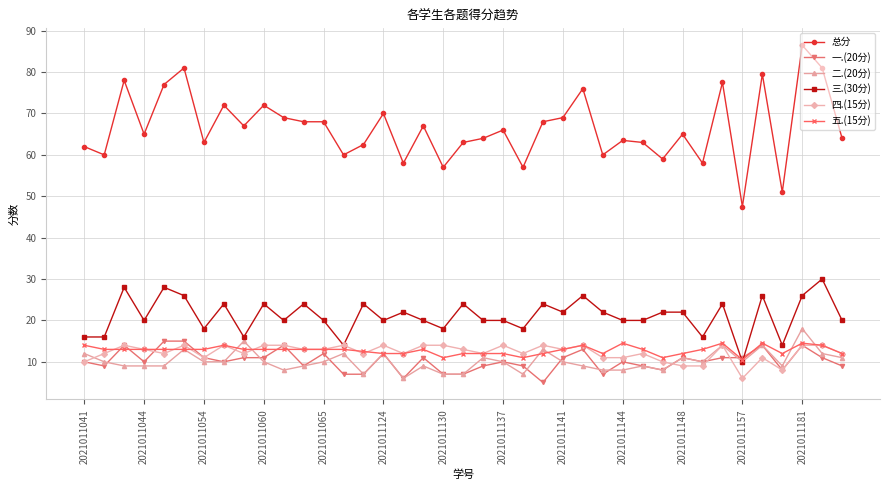

True or false: 五.(15分) has more than 1 interior local peaks.

True